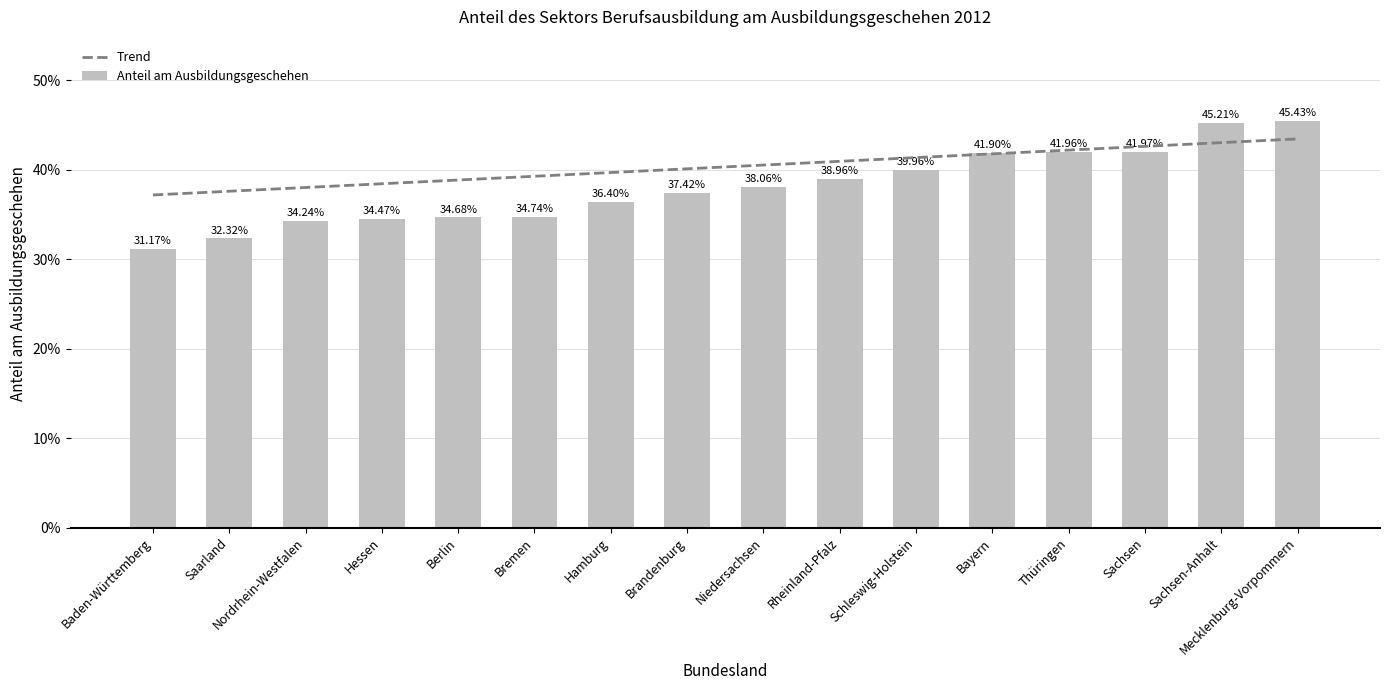

The value at Bayern is 0.4. True or false?

True